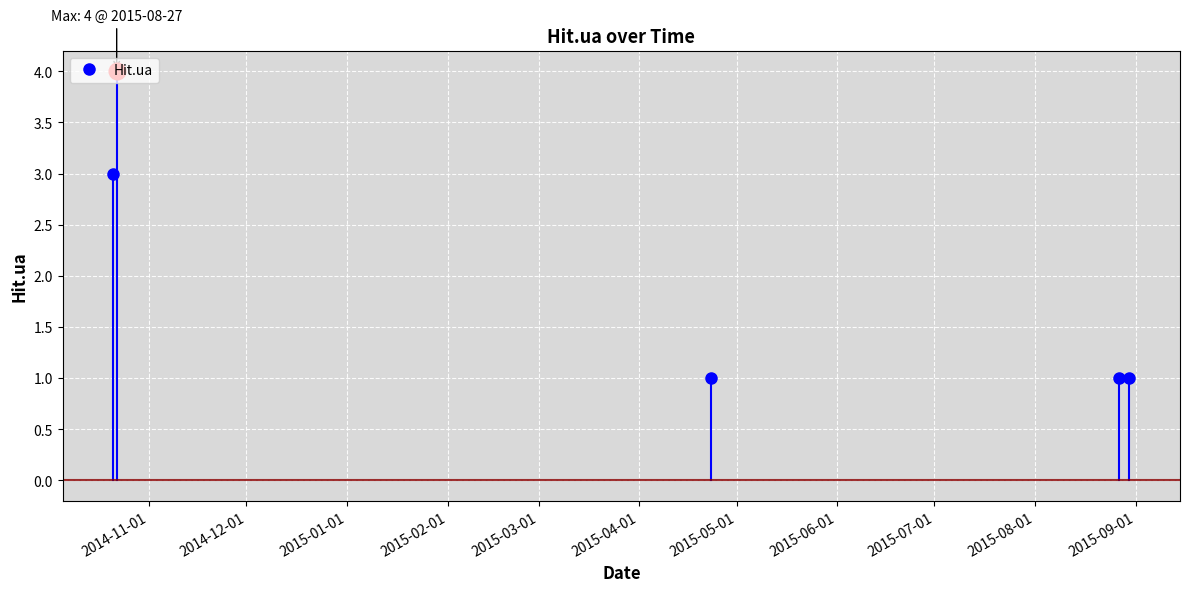

How many lines are shown in the chart?

1